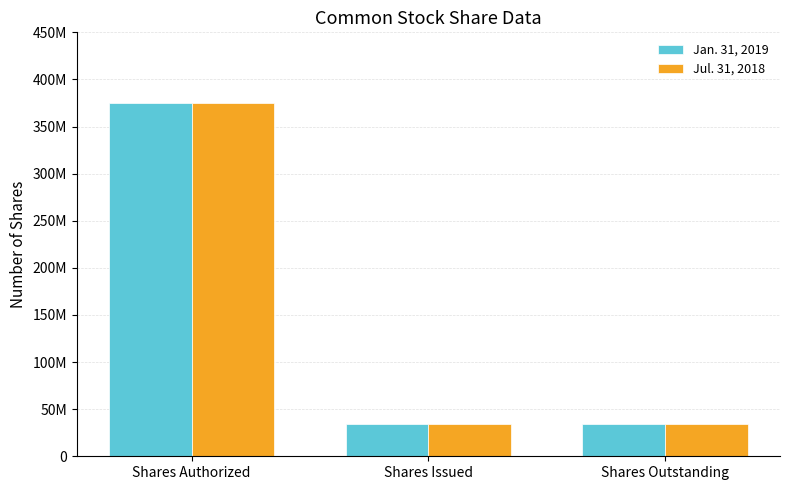

What is the total value across all series at Shares Outstanding?

69415670